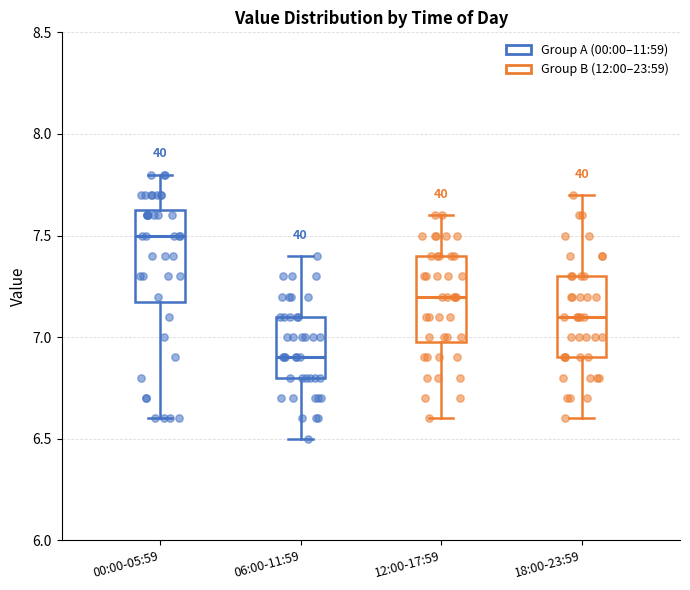

Where is the lower edge of the box for 06:00-11:59 on the y-axis? The values are not printed on the chart, so give them approximately, as read against the axis.

6.80